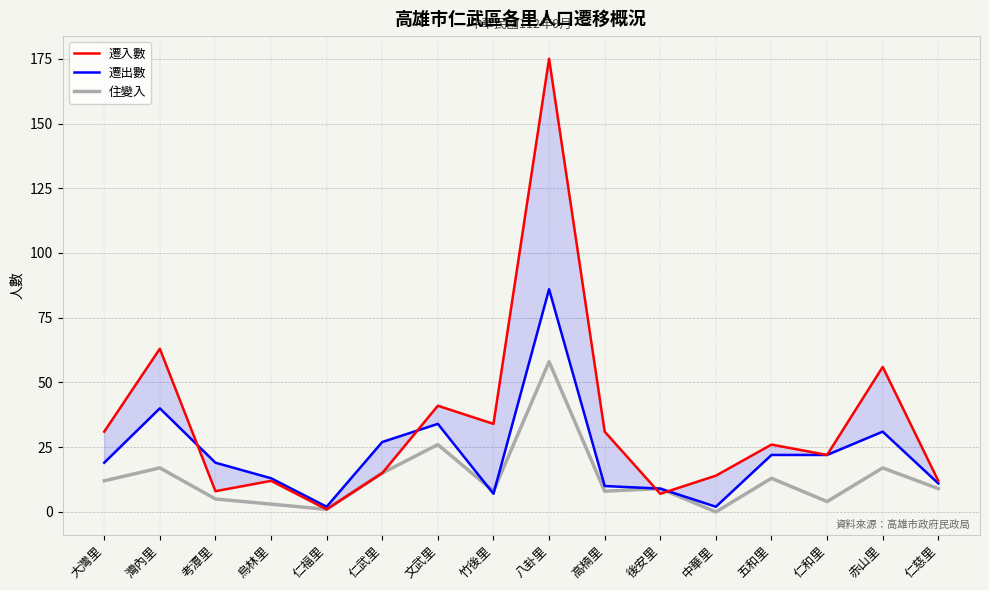

Between 大灣里 and 赤山里, which series saw the biggest shift?

遷入數